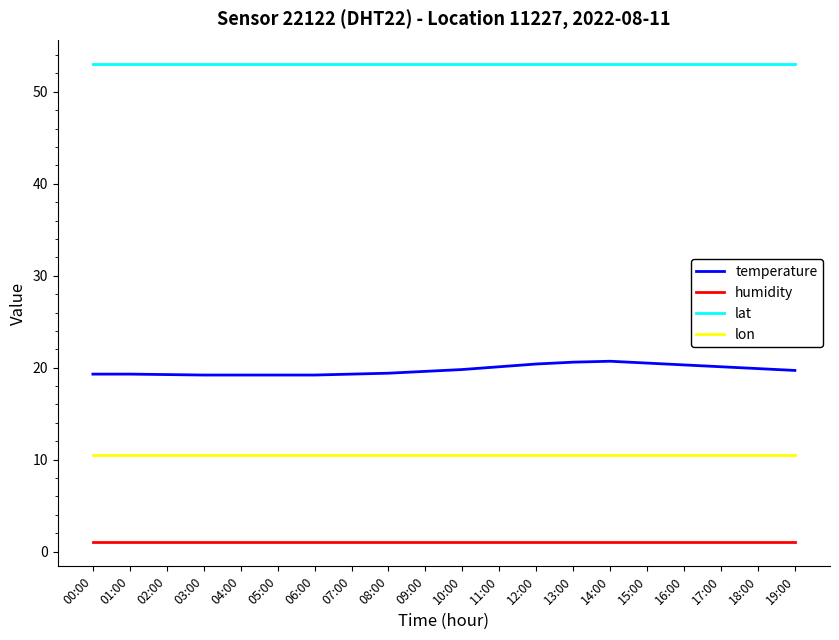

Is the value of lon at 11:00 greater than the value of temperature at 00:00?

No